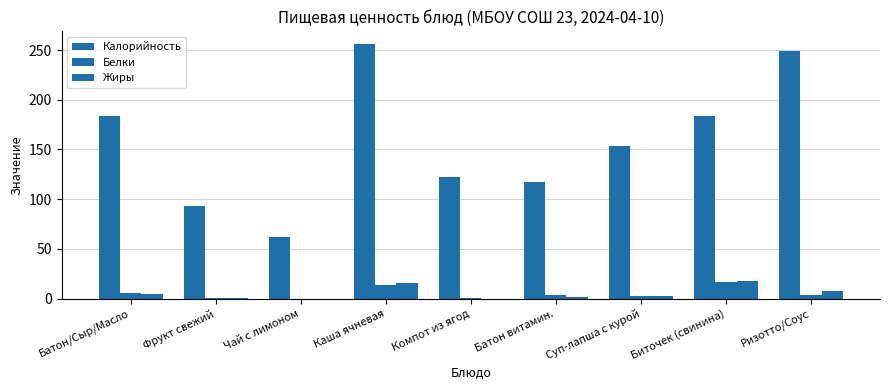

How many values in the Калорийность series exceed 153?

5